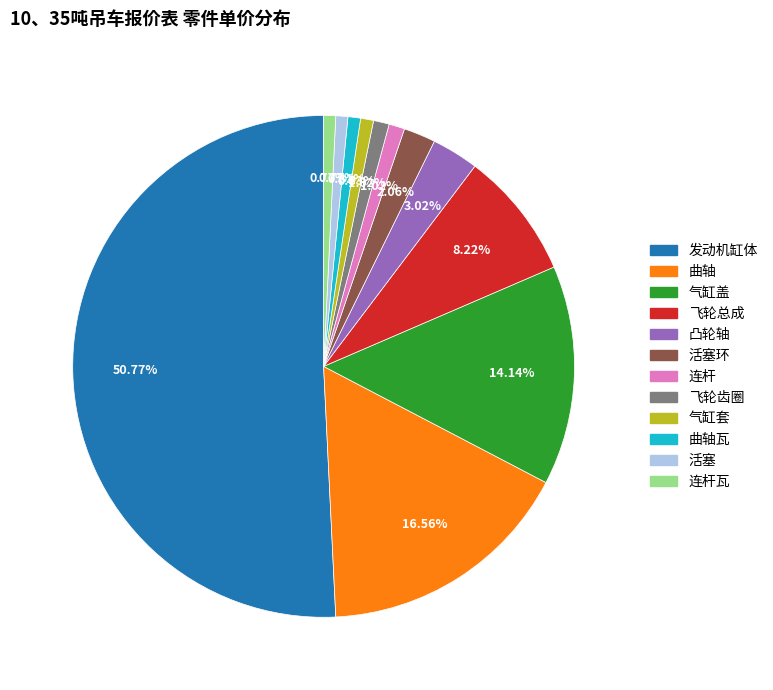

How many segments does this pie chart have?

12